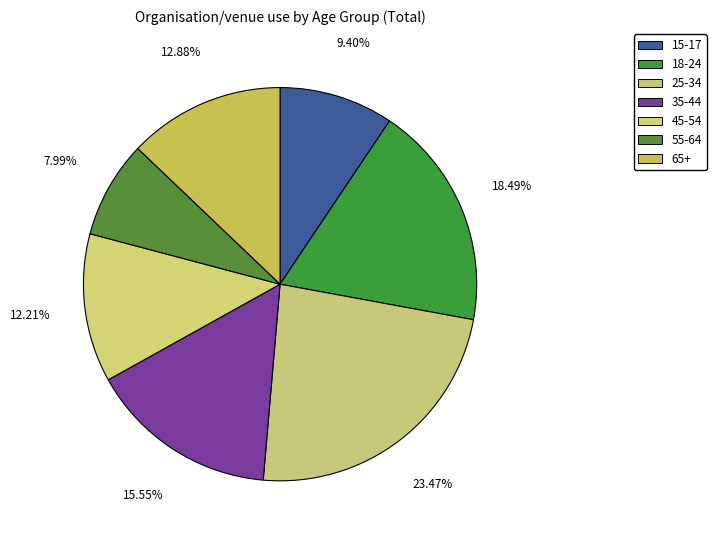

How many segments does this pie chart have?

7